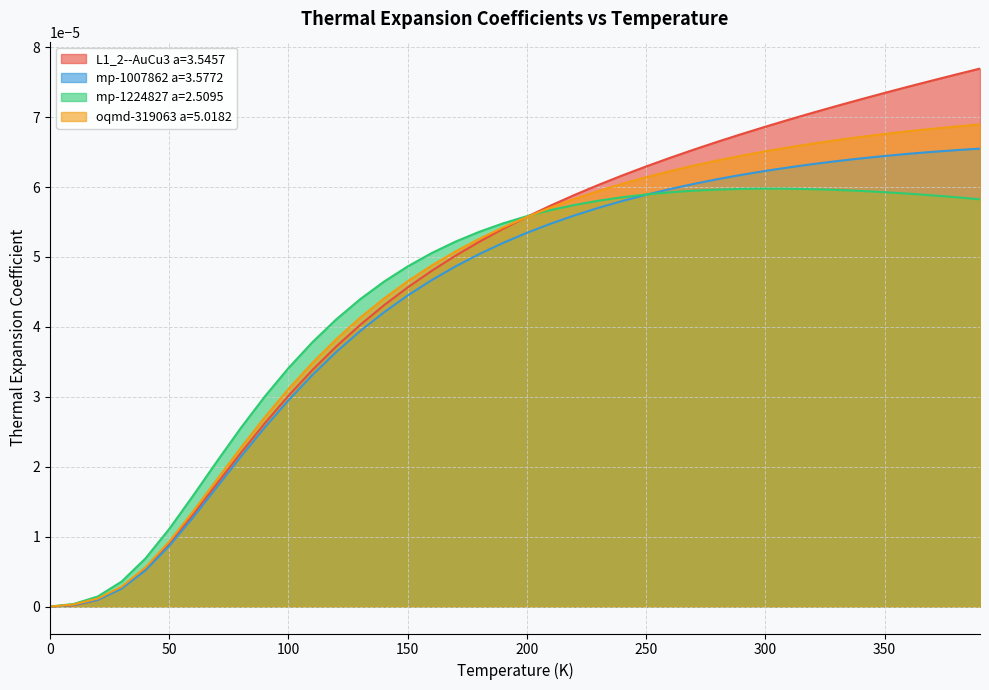

True or false: L1_2--AuCu3 a=3.5457 and mp-1224827 a=2.5095 cross at least once.

True